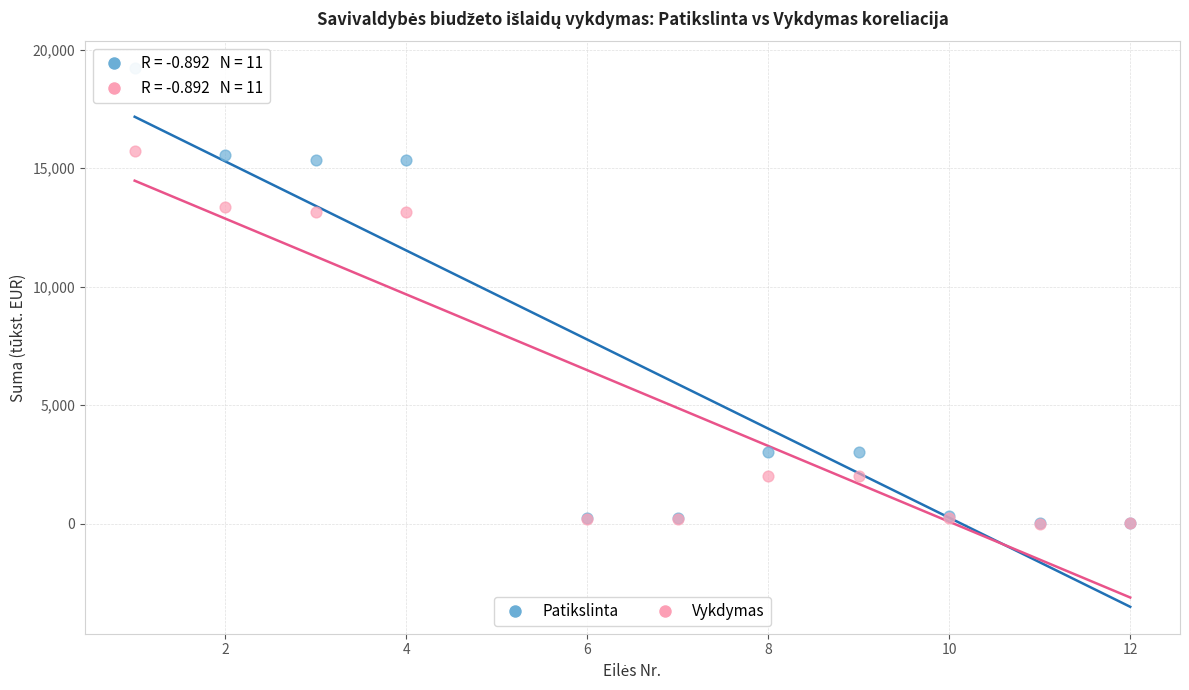

What are all the series names shown in the legend?

Patikslinta, Vykdymas